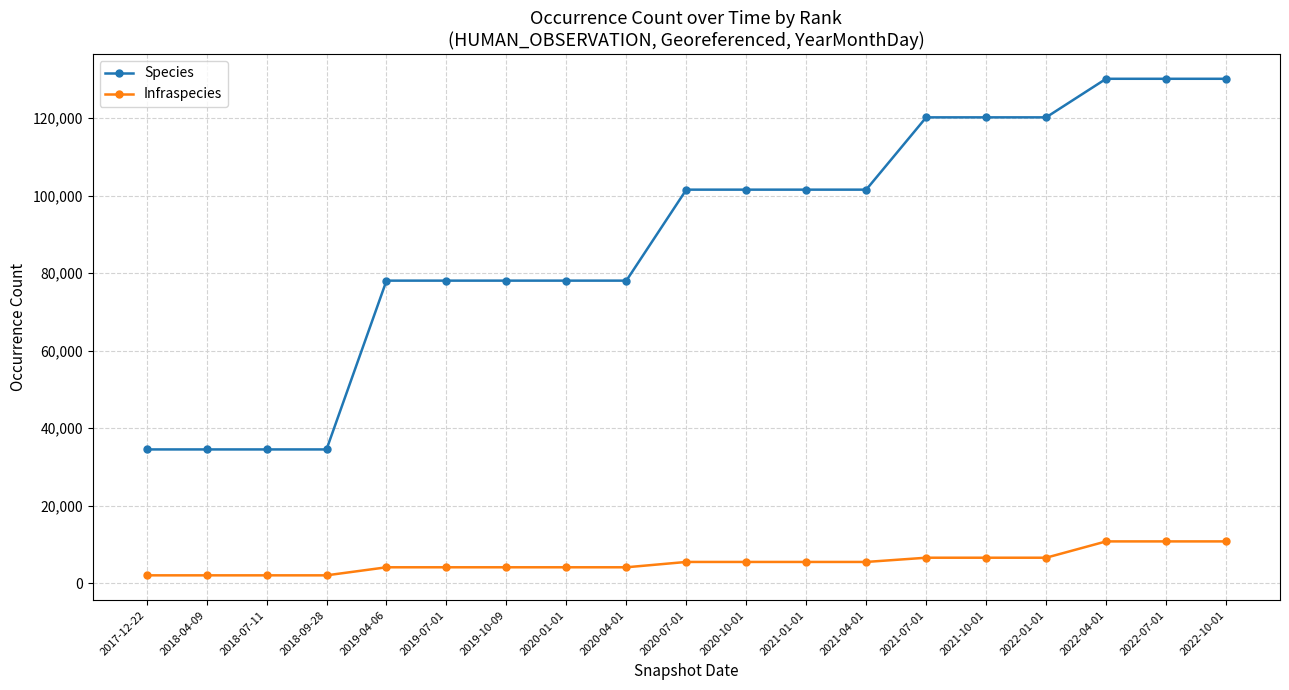

Which series changed the most between 2018-09-28 and 2020-01-01?

Species